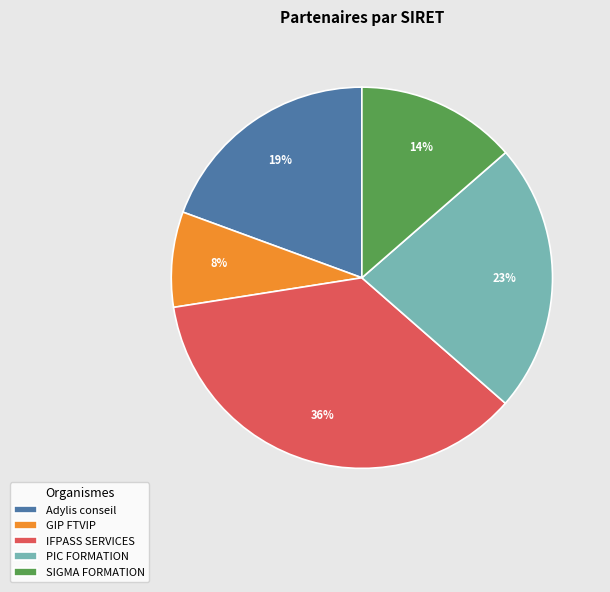

Which category has the biggest portion of the pie?

IFPASS SERVICES